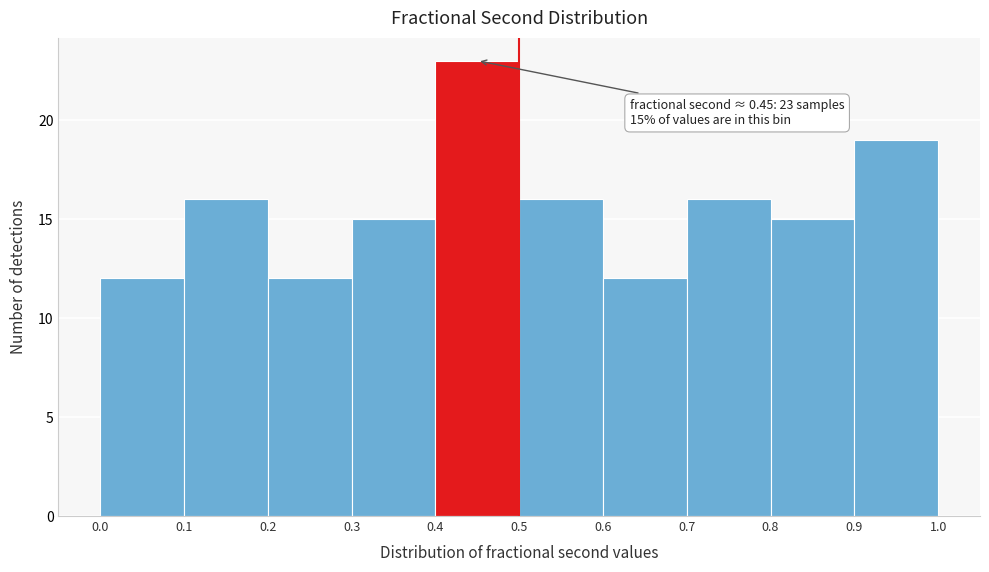

Which range on the x-axis has the tallest bar?

0.4 to 0.5